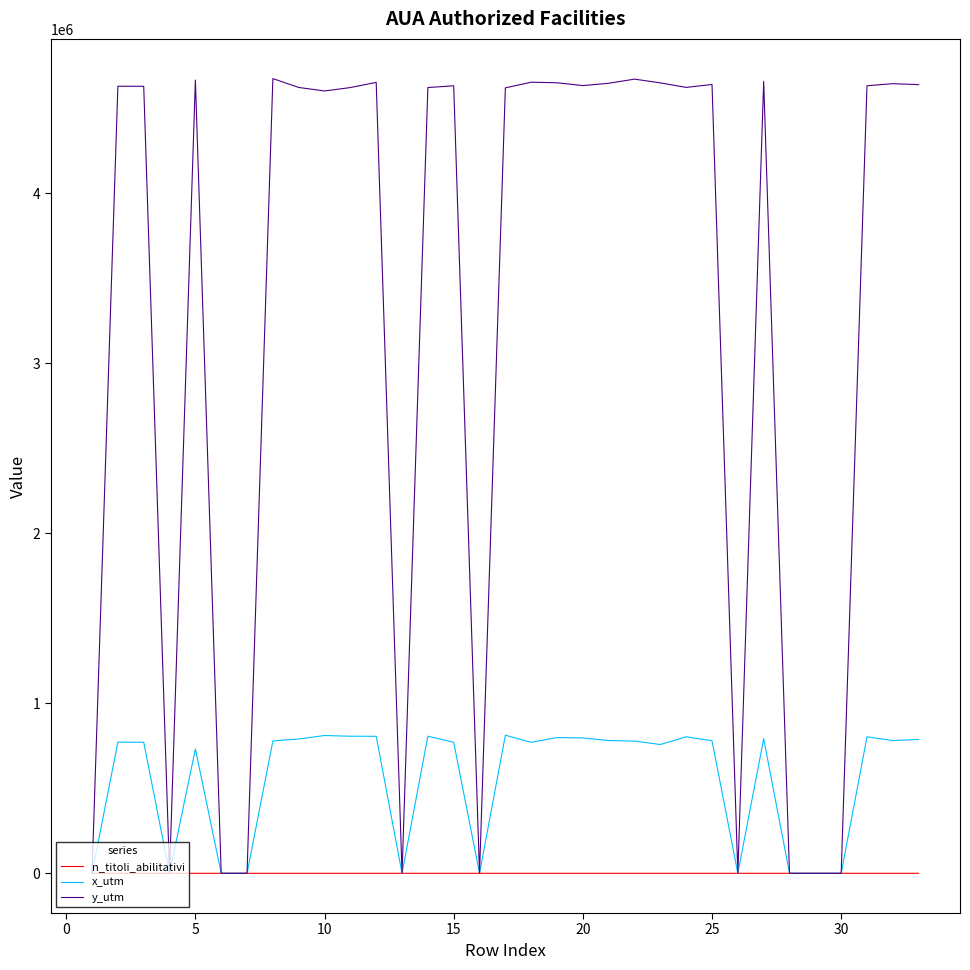

Rank the series by their maximum value, from lowest to highest.

n_titoli_abilitativi, x_utm, y_utm